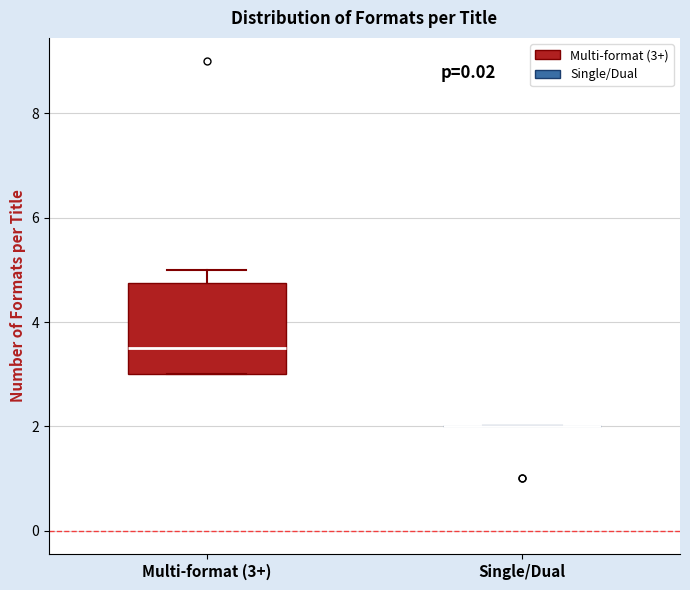

Where does the median line of the box for Multi-format (3+) sit on the y-axis? The values are not printed on the chart, so give them approximately, as read against the axis.

3.6